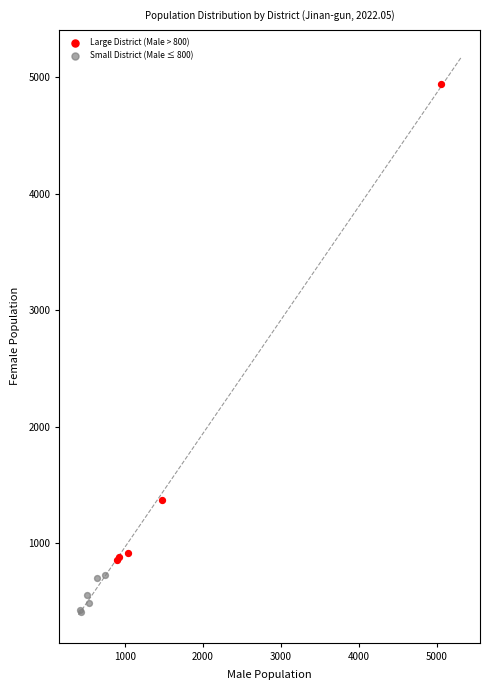

Which series reaches the minimum Y coordinate?

Small District (Male ≤ 800)